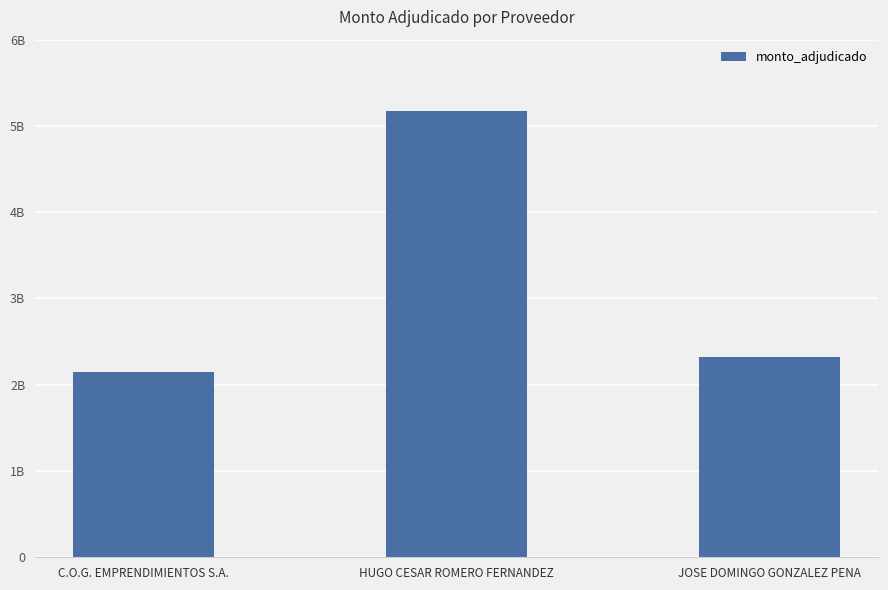

At which category does the chart reach its peak across all series?

HUGO CESAR ROMERO FERNANDEZ